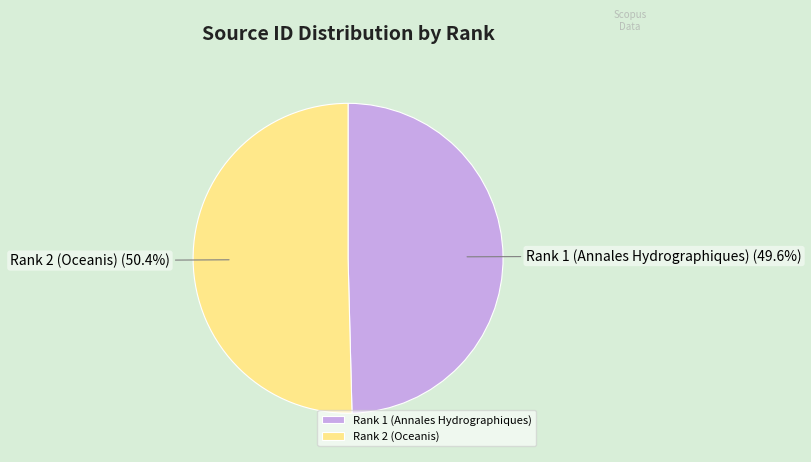

Approximately how many times larger is the value at Rank 2 (Oceanis) compared to Rank 1 (Annales Hydrographiques)?

1.0